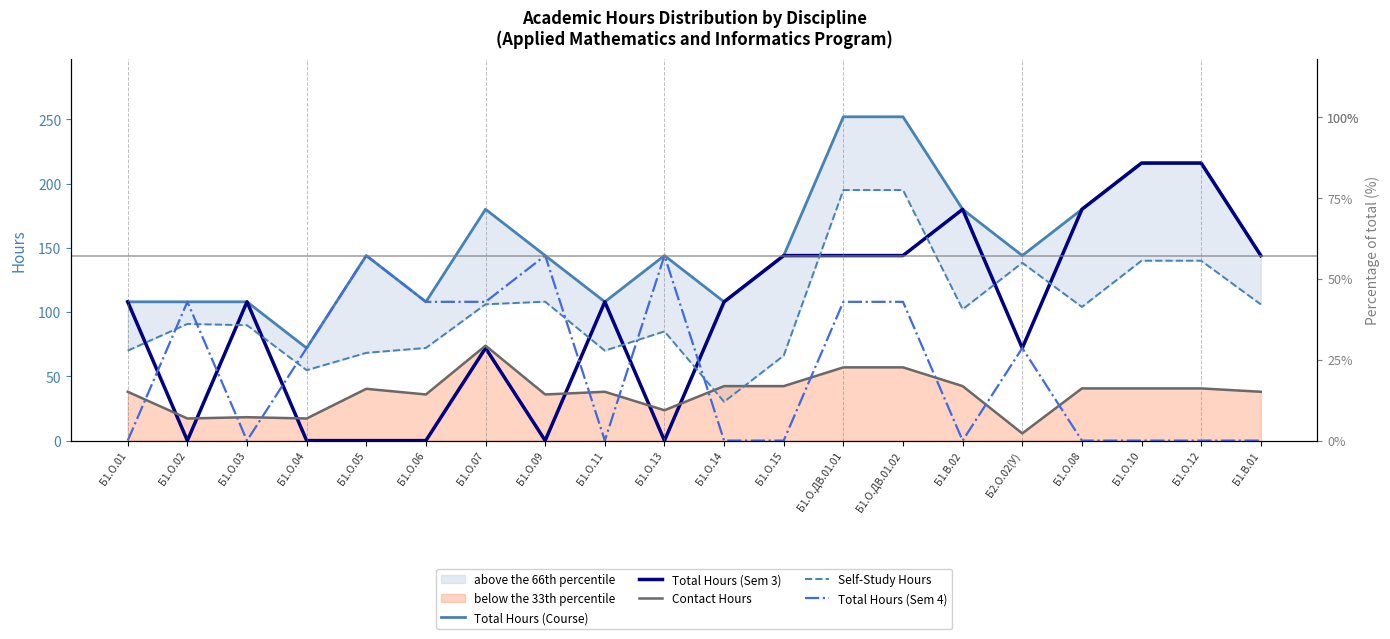

What is the label of the 2nd point from the right?

Б1.О.12